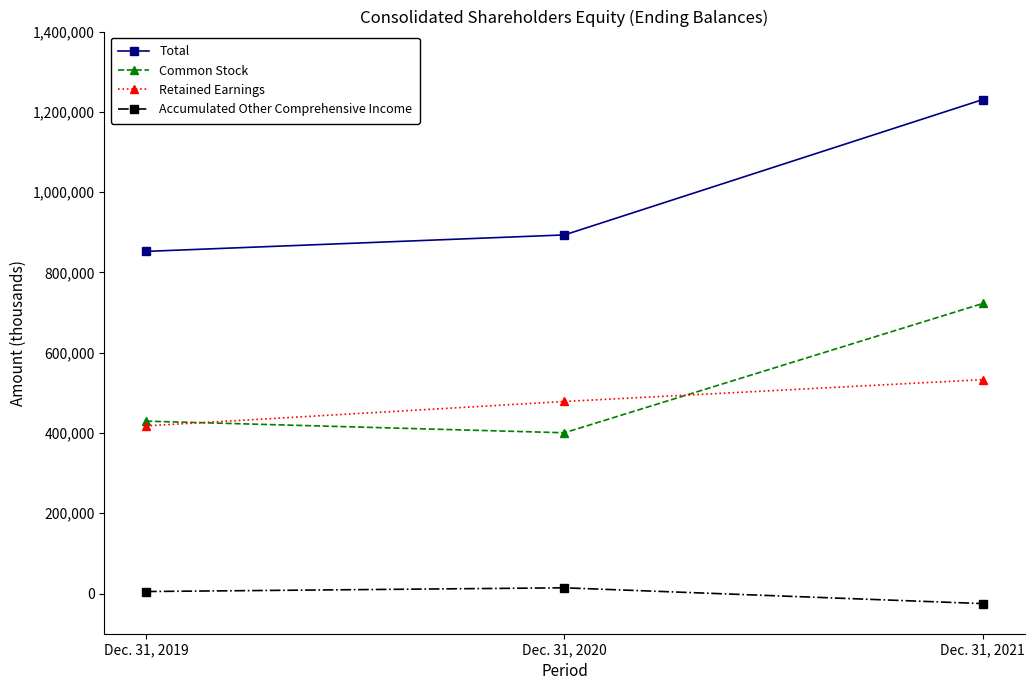

Where is Total nearest to the value 1041488?

Dec. 31, 2020